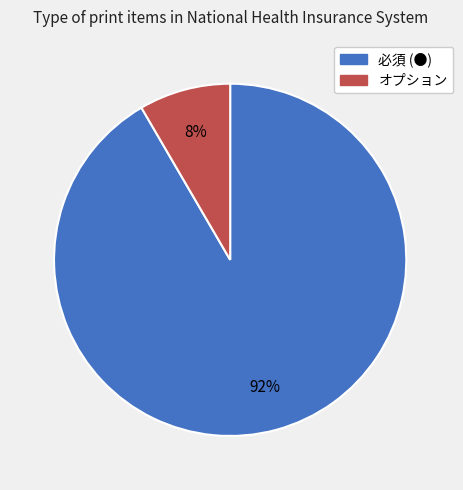

To the nearest percent, what is the combined percentage of オプション and 必須 (●)?

100%